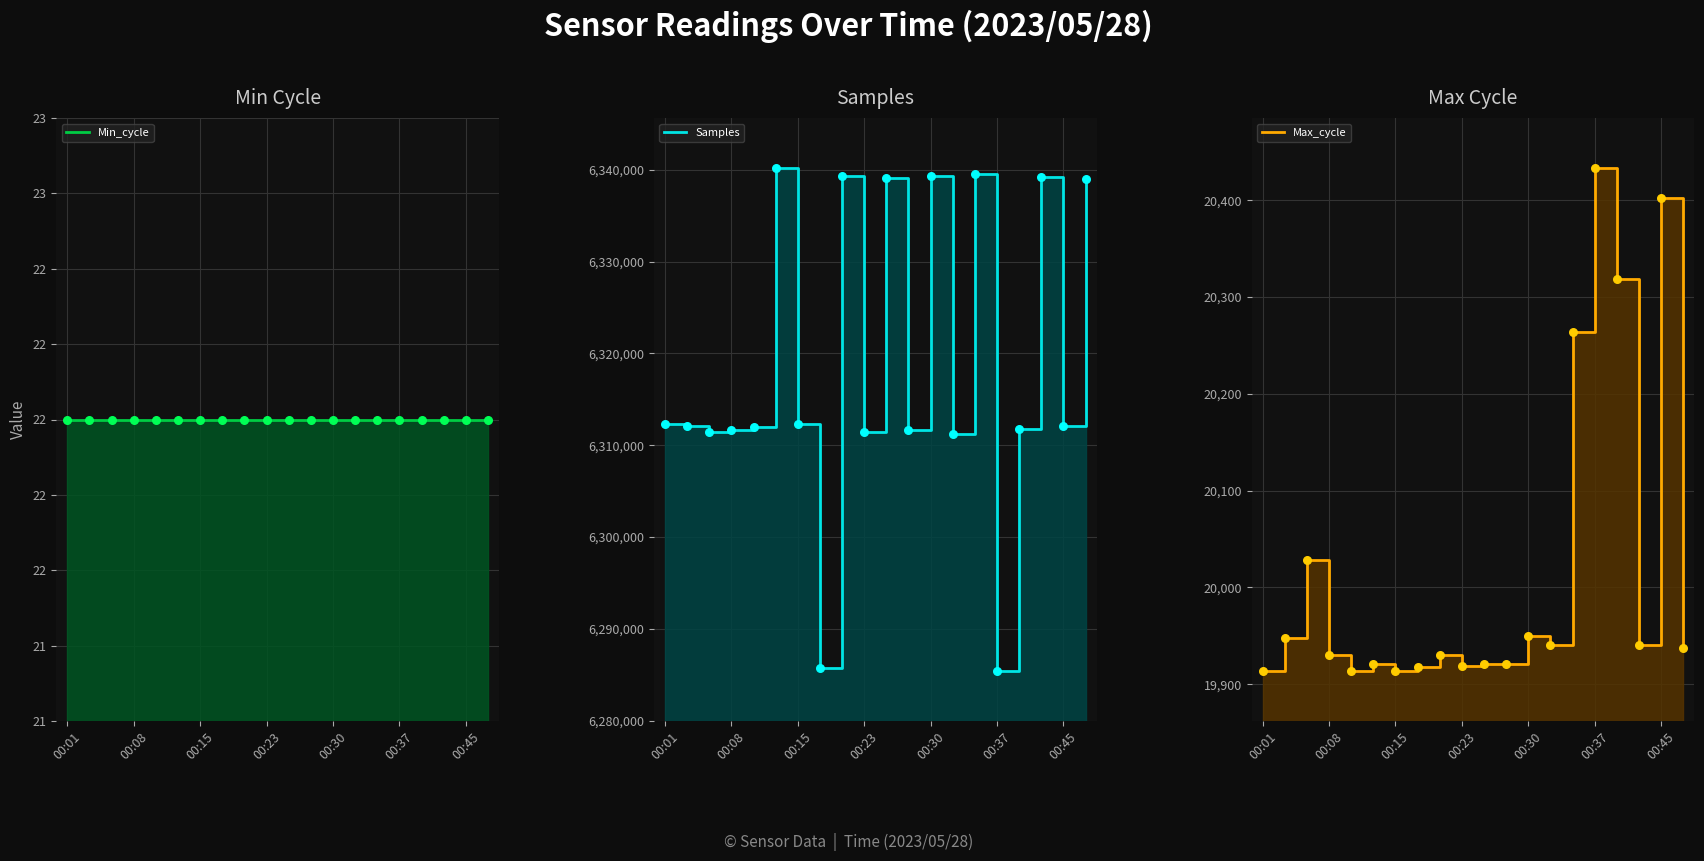

Which series contains the lowest Y value?

Min_cycle_line